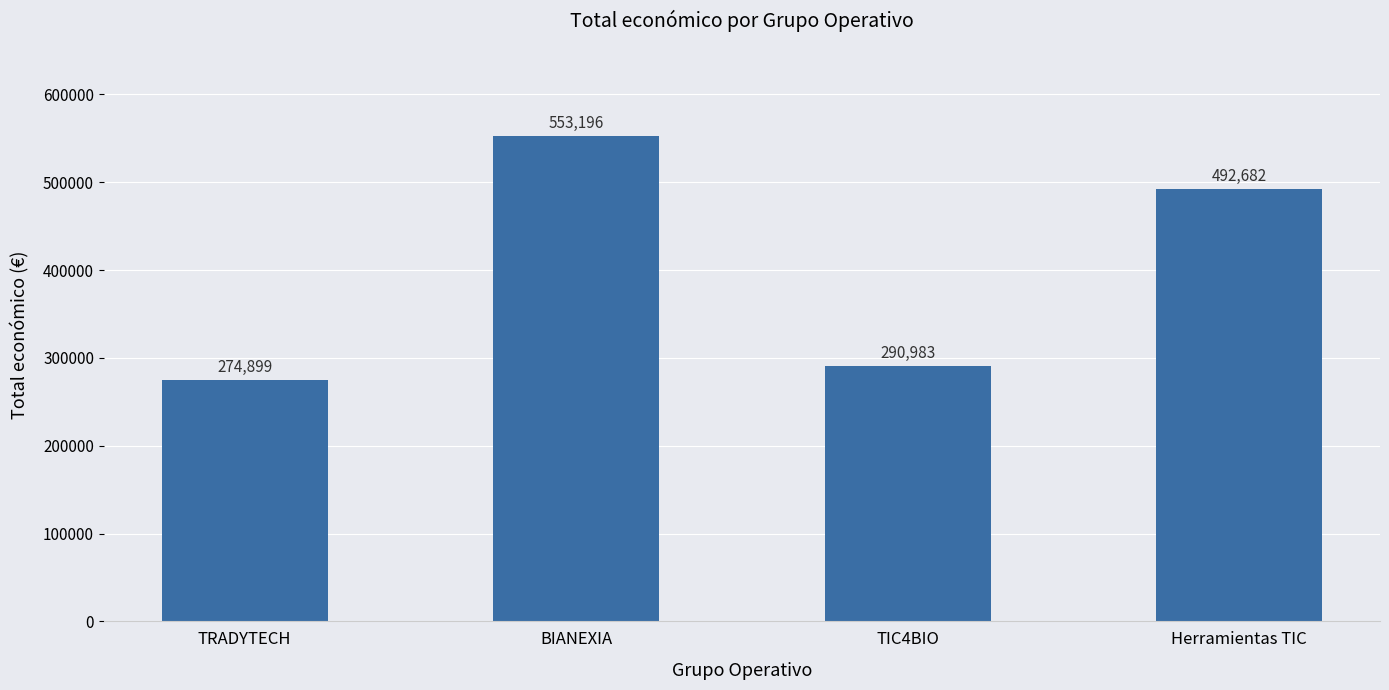

What is the sum of the values at TRADYTECH and BIANEXIA?

828095